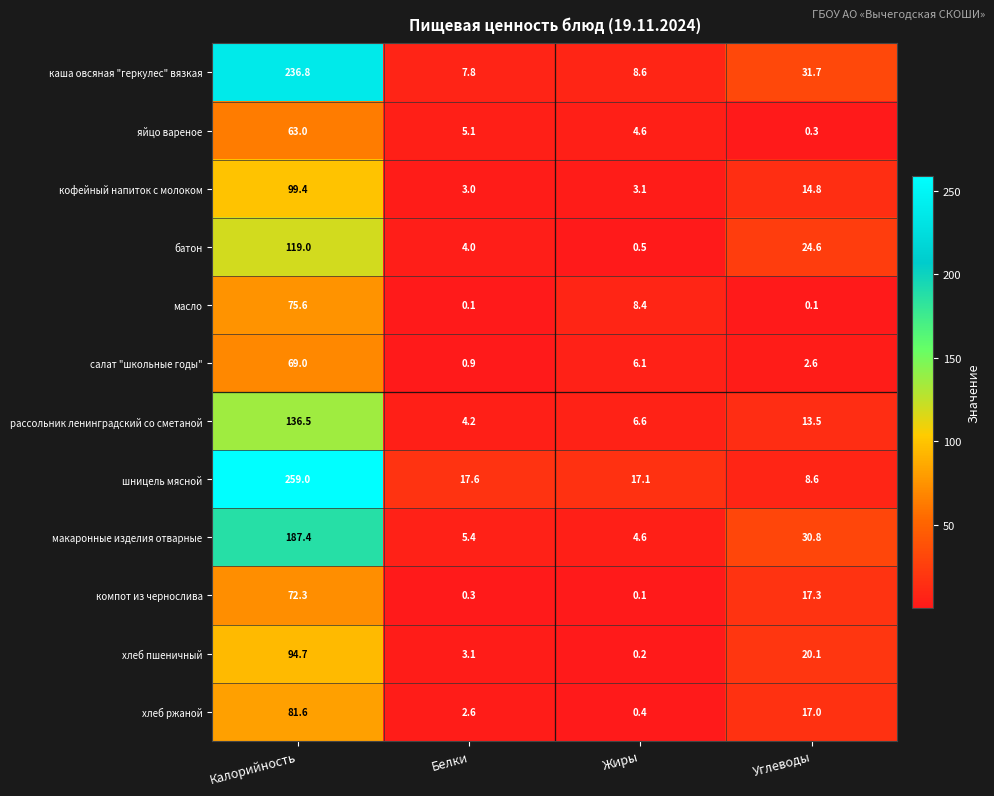

At Белки, list the series in order from smallest to largest.

масло, компот из чернослива, салат "школьные годы", хлеб ржаной, кофейный напиток с молоком, хлеб пшеничный, батон, рассольник ленинградский со сметаной, яйцо вареное, макаронные изделия отварные, каша овсяная "геркулес" вязкая, шницель мясной